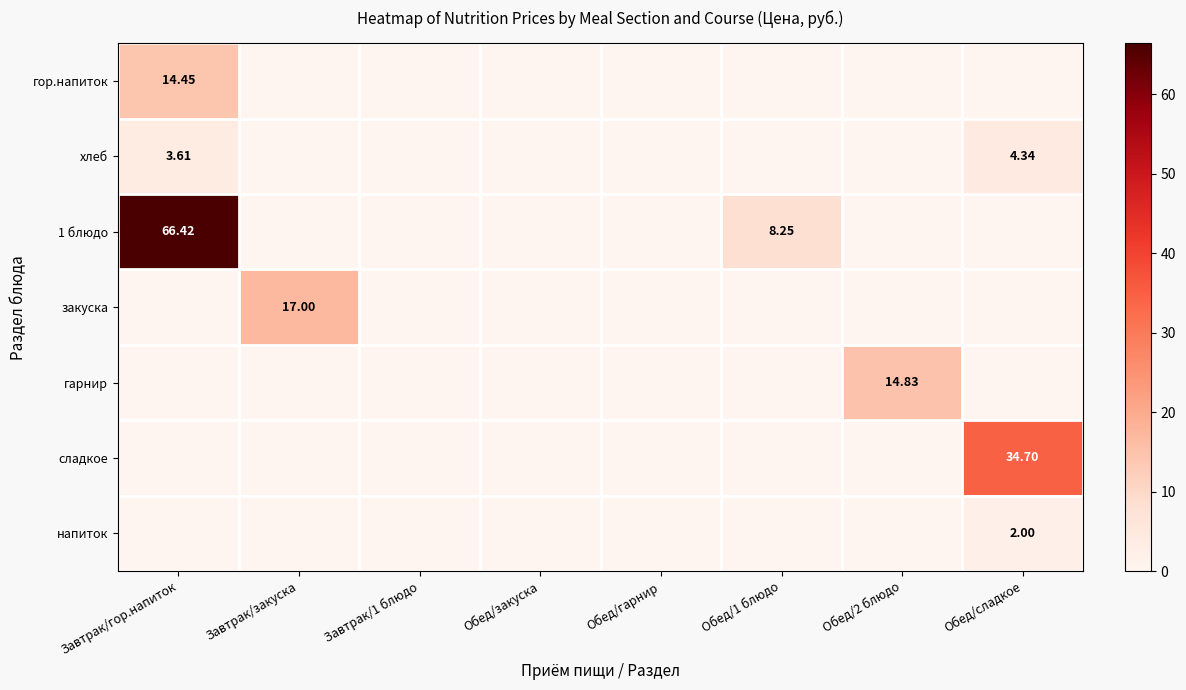

Between Обед/сладкое and Обед/1 блюдо, which is larger?

Обед/сладкое